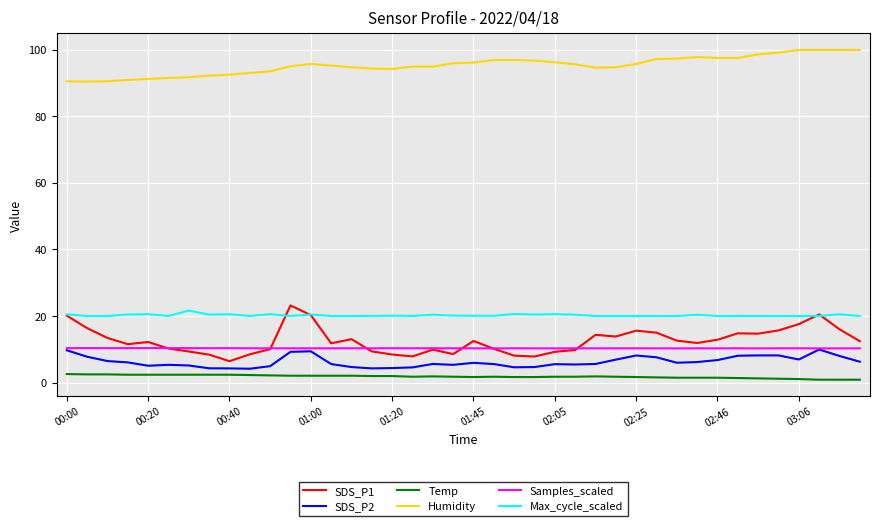

Which series has the largest range (max minus min)?

SDS_P1